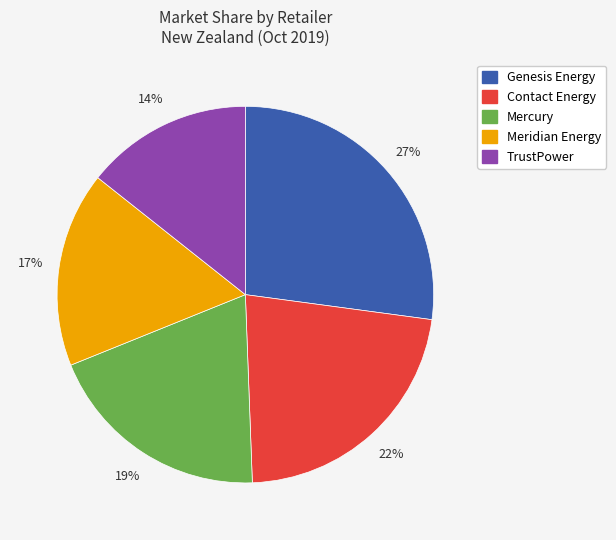

How many slices are in this pie chart?

5